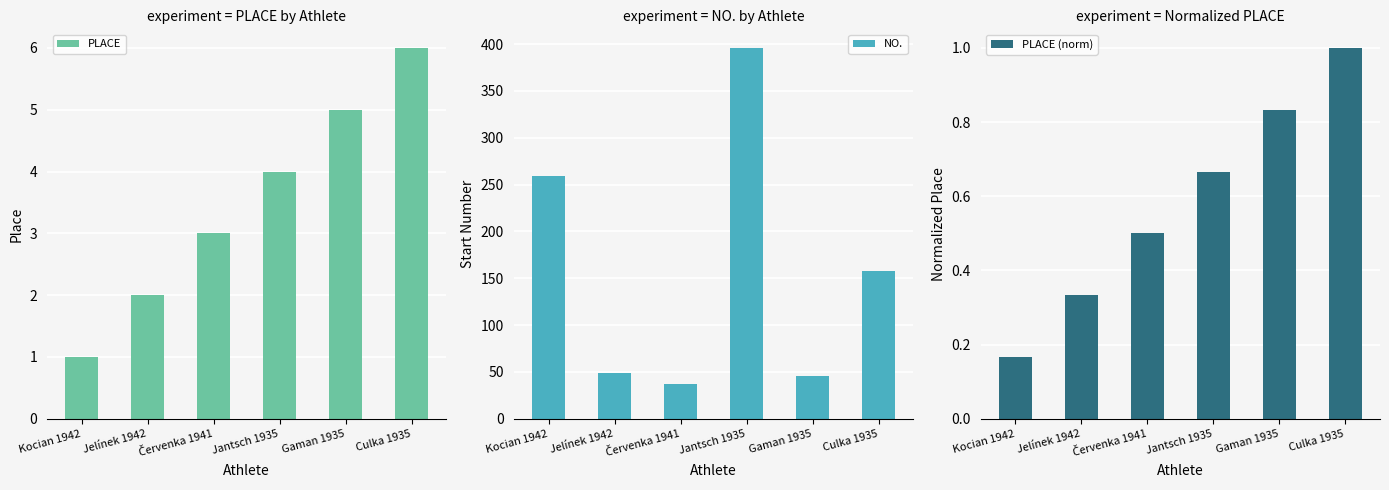

What is the difference between the second highest and second lowest values in the PLACE series?

3